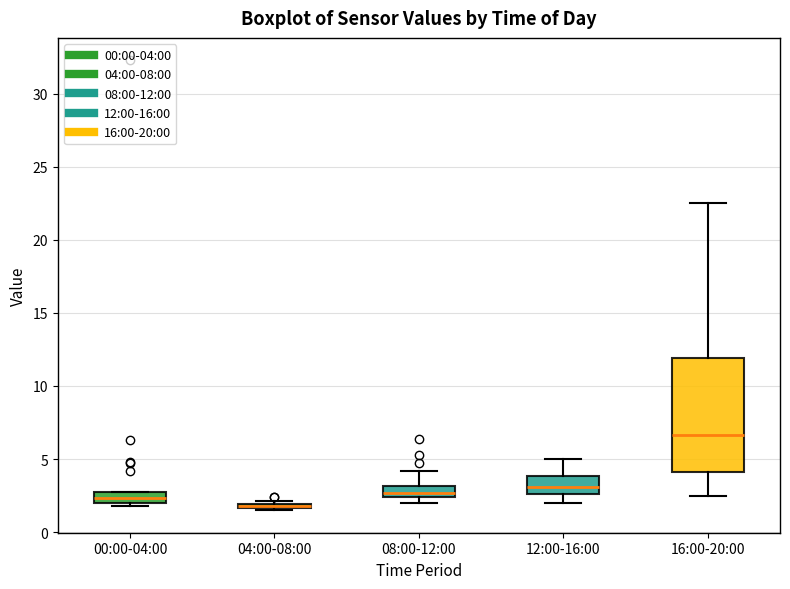

Comparing the boxes themselves (not the whiskers), which one is the tallest?

16:00-20:00